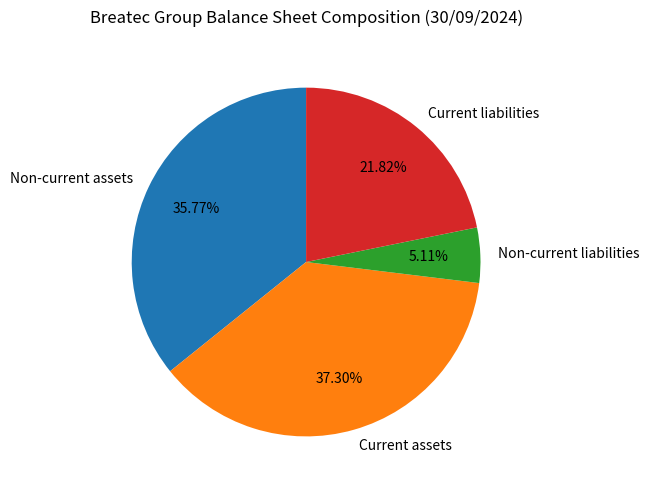

The Non-current assets slice represents 36% of the pie. True or false?

True